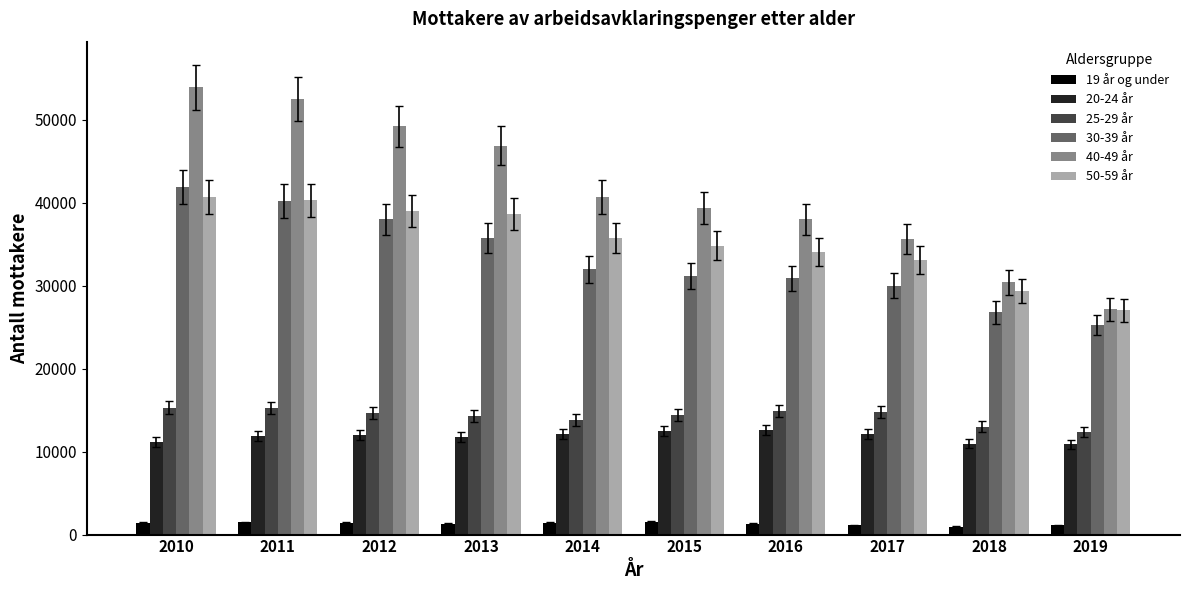

Which series has the largest range (max minus min)?

40-49 år